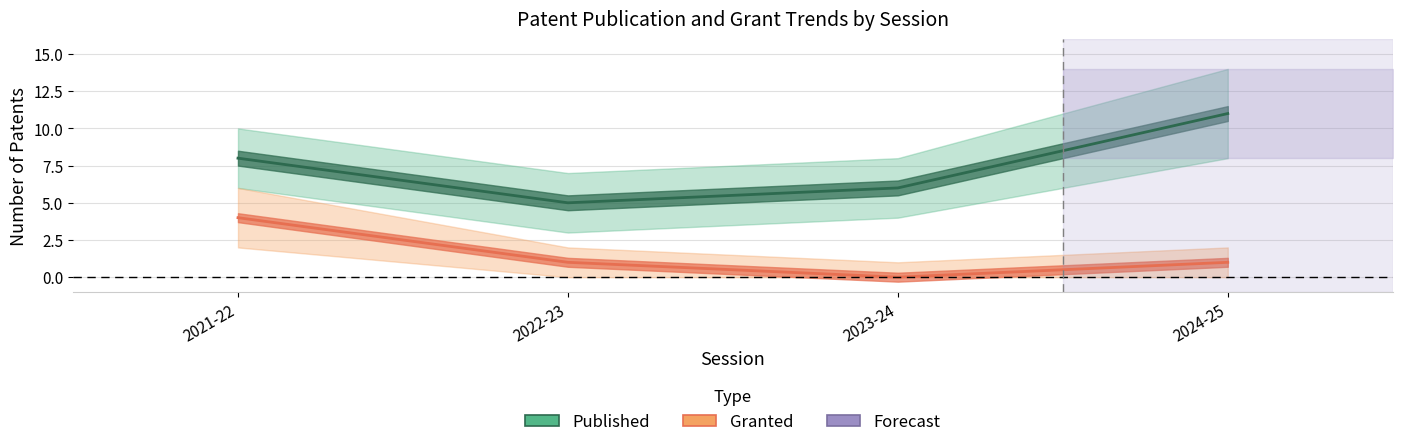

What is the difference between the highest and lowest values at 2021-22?

4